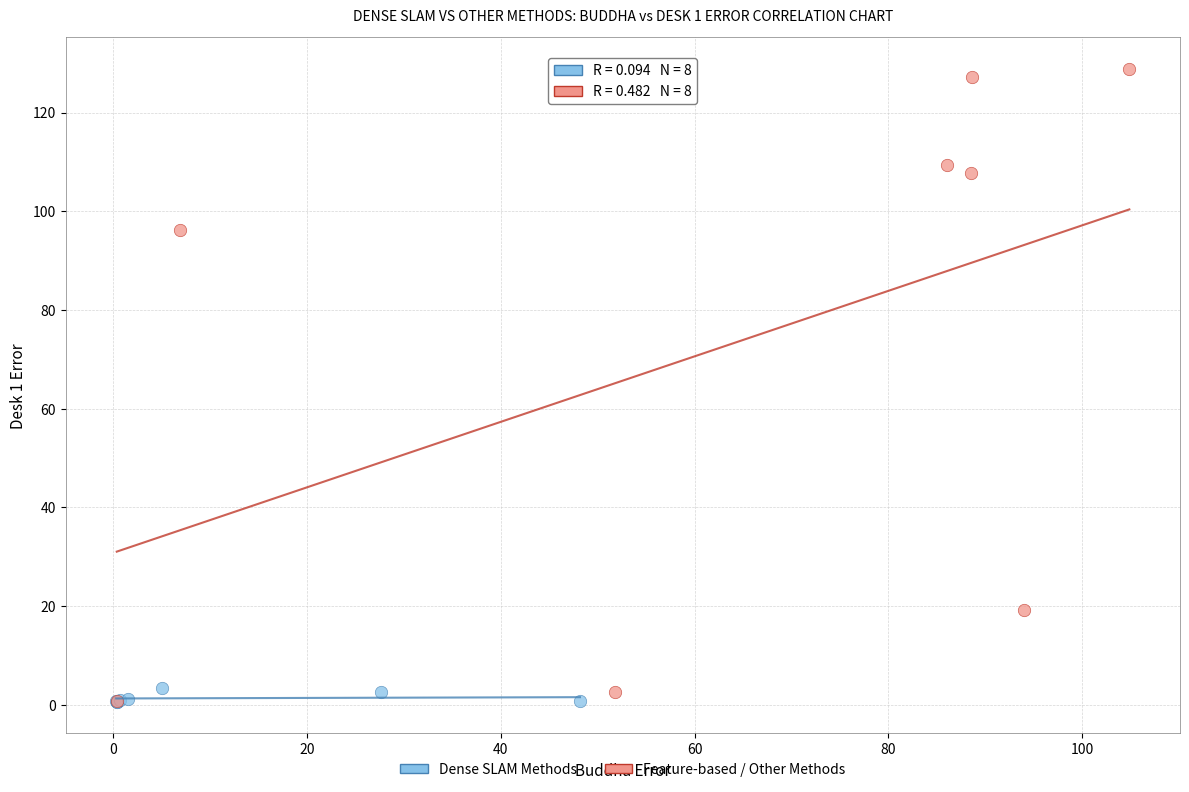

Which series has the largest Y range (max minus min)?

Feature-based / Other Methods